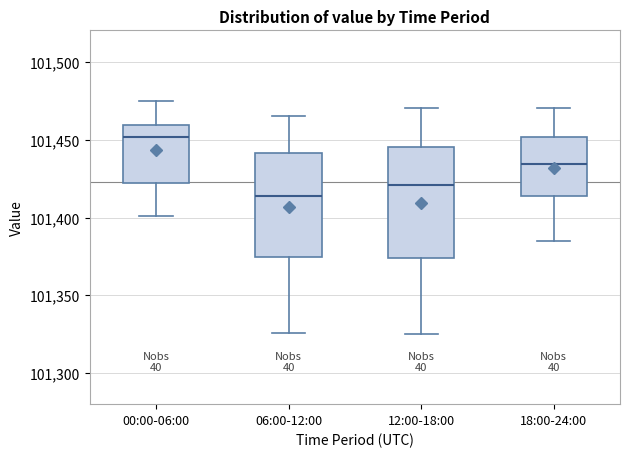

Where does the median line of the box for 18:00-24:00 sit on the y-axis? The values are not printed on the chart, so give them approximately, as read against the axis.

101435